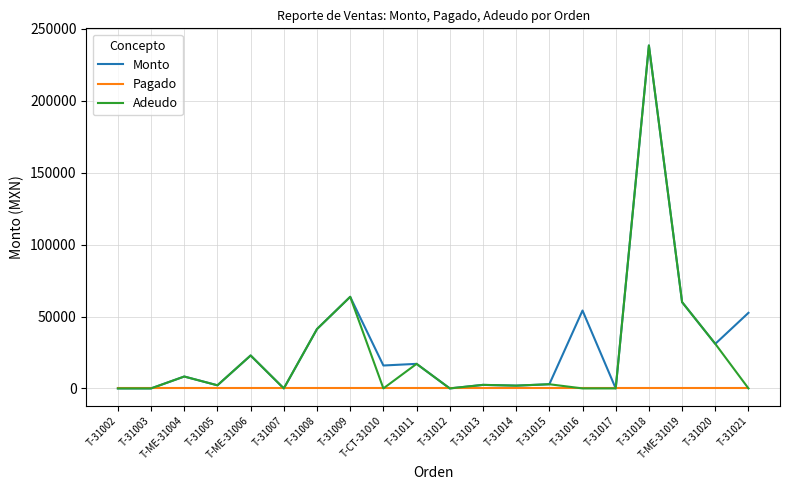

What is the maximum value for Adeudo?

238500.0